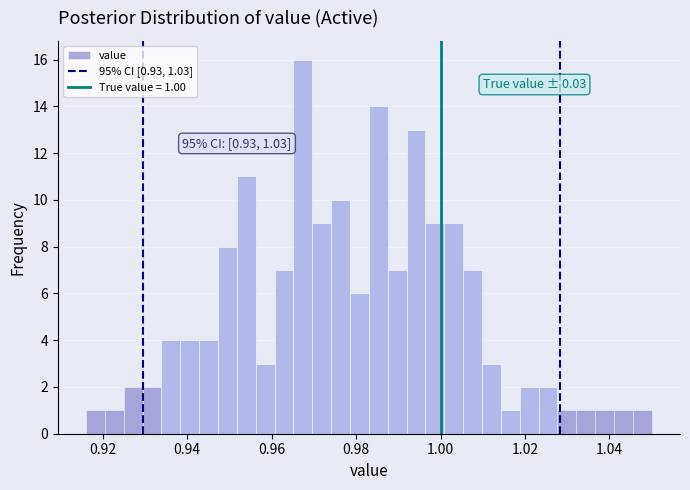

Read against the x-axis, roughly where is the centre of the tallest bar?

0.968